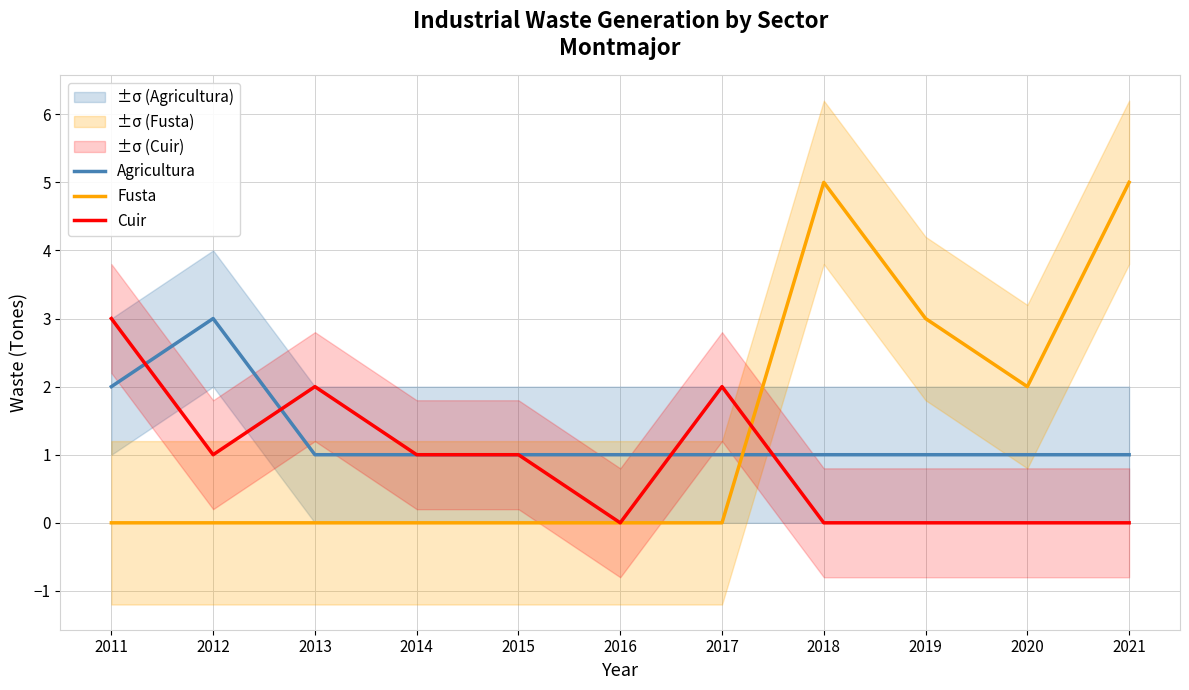

Reading right to left, what are all the values shown in this chart?

Agricultura: 2021=1	2020=1	2019=1	2018=1	2017=1	2016=1	2015=1	2014=1	2013=1	2012=3	2011=2
Fusta: 2021=5	2020=2	2019=3	2018=5	2017=0	2016=0	2015=0	2014=0	2013=0	2012=0	2011=0
Cuir: 2021=0	2020=0	2019=0	2018=0	2017=2	2016=0	2015=1	2014=1	2013=2	2012=1	2011=3